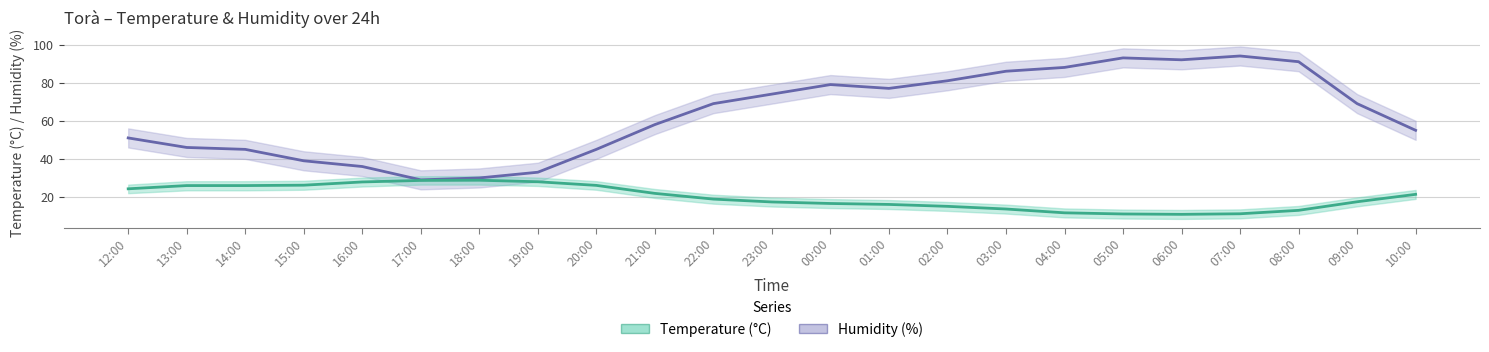

True or false: Humidity (%) has more than 0 interior local peaks.

True